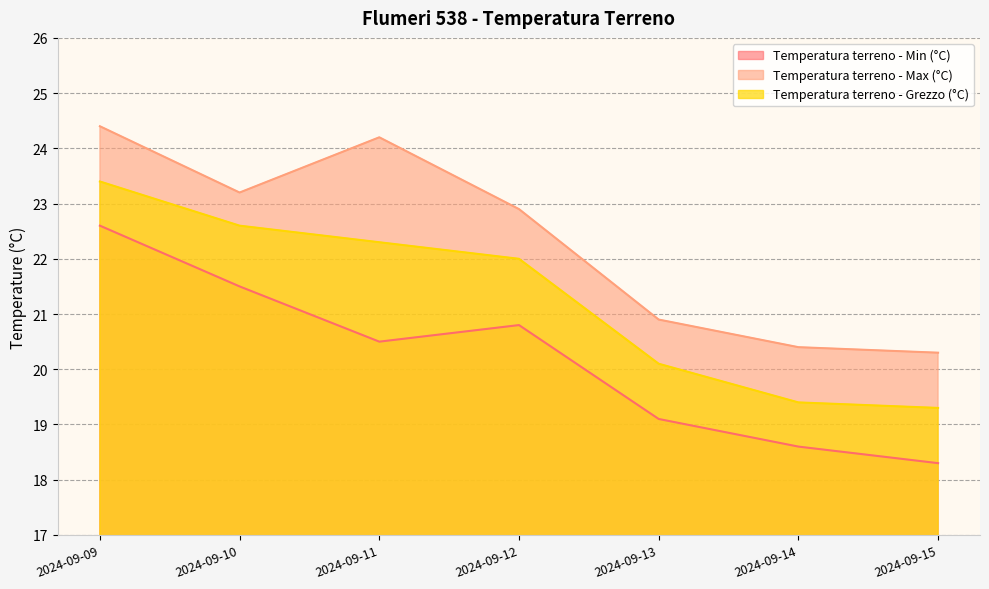

Is it true that Temperatura terreno - Min (°C) equals 22.6 at 2024-09-09?

True